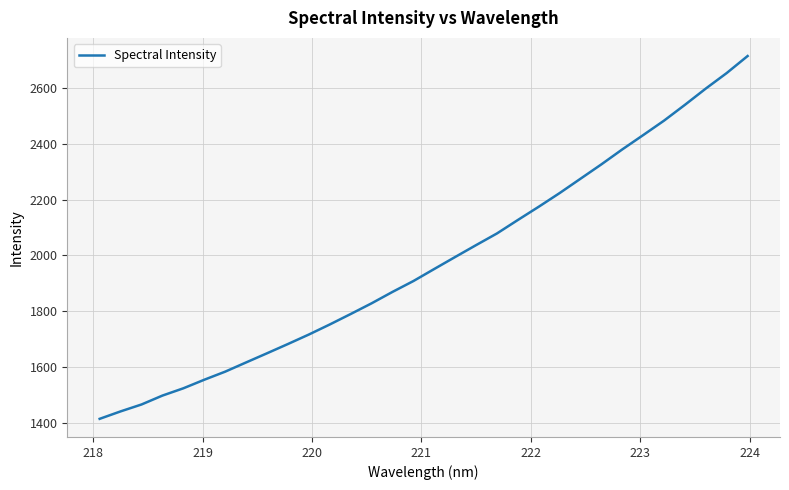

What is the difference between the maximum and minimum values?

1301.9